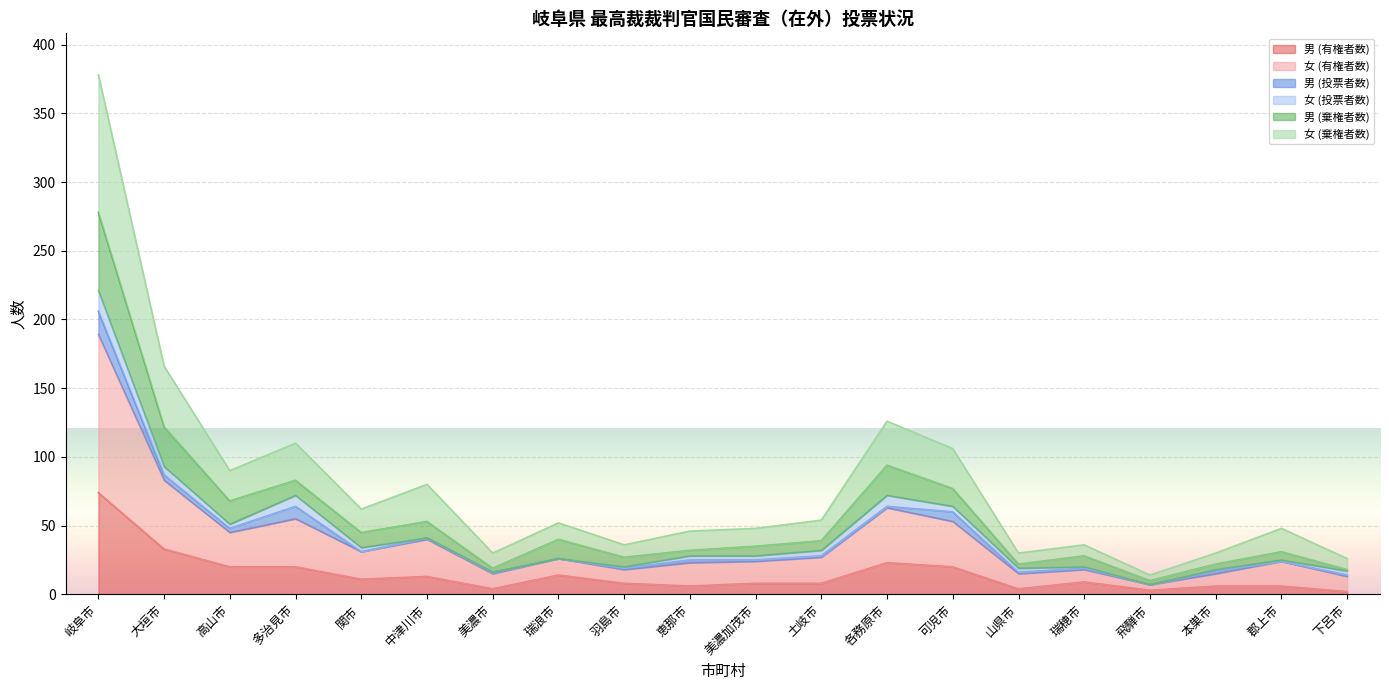

What position from the right is 美濃市?

14